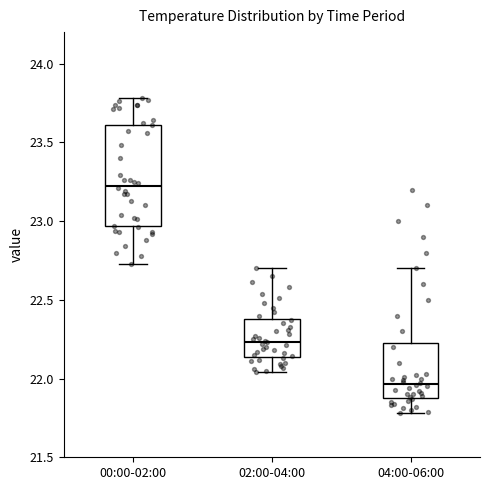

Which box has the lowest median line?

04:00-06:00